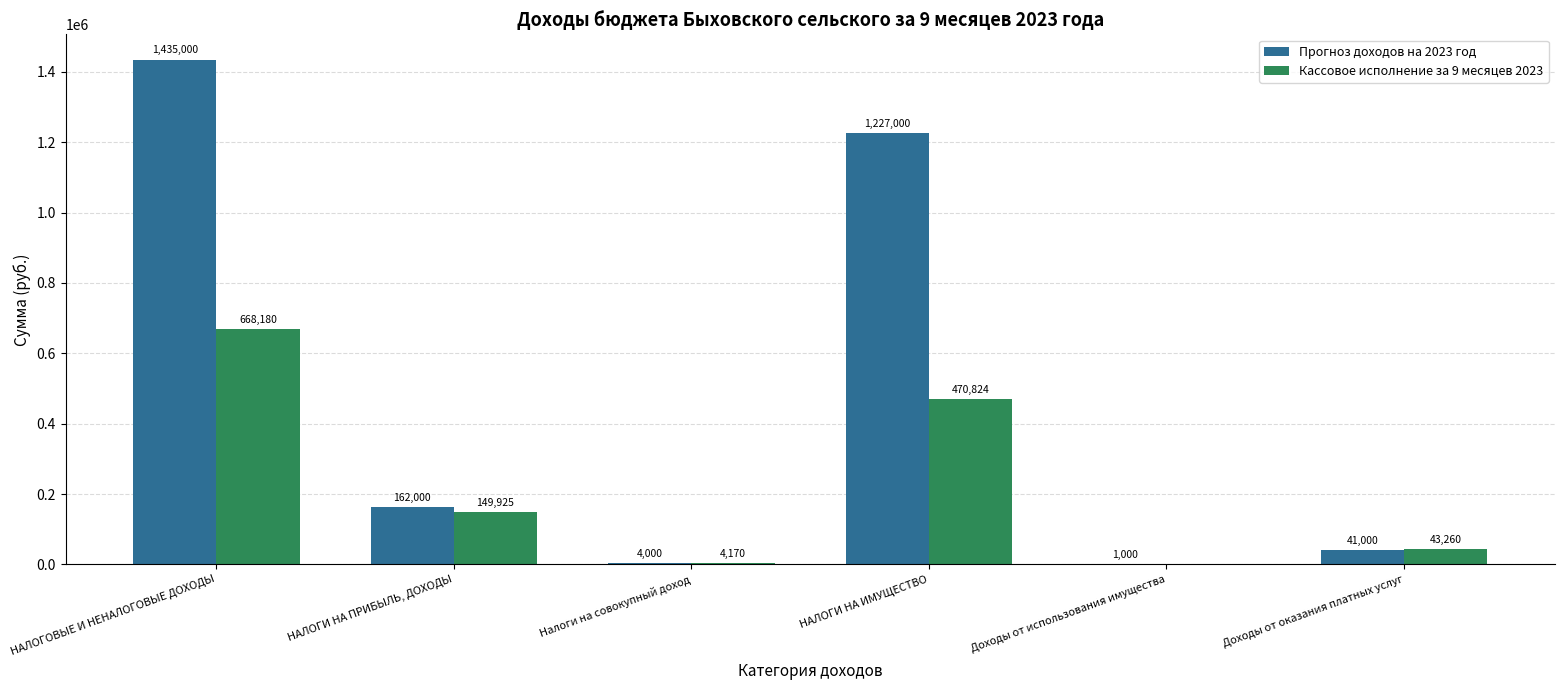

Which category has the highest value in the Прогноз доходов на 2023 год series?

НАЛОГОВЫЕ И НЕНАЛОГОВЫЕ ДОХОДЫ